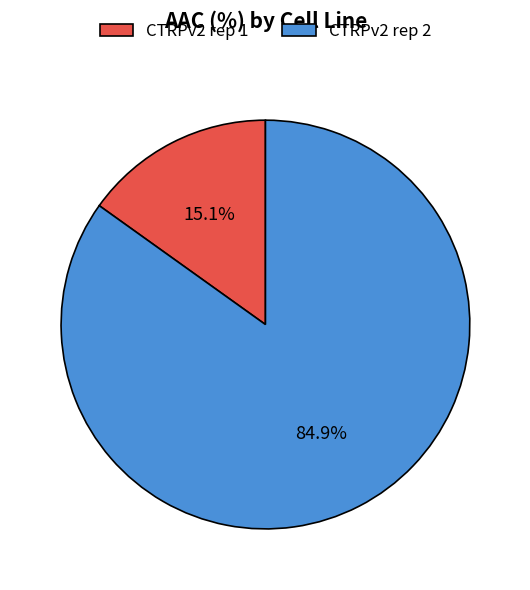

Which category has the biggest portion of the pie?

CTRPv2 rep 2